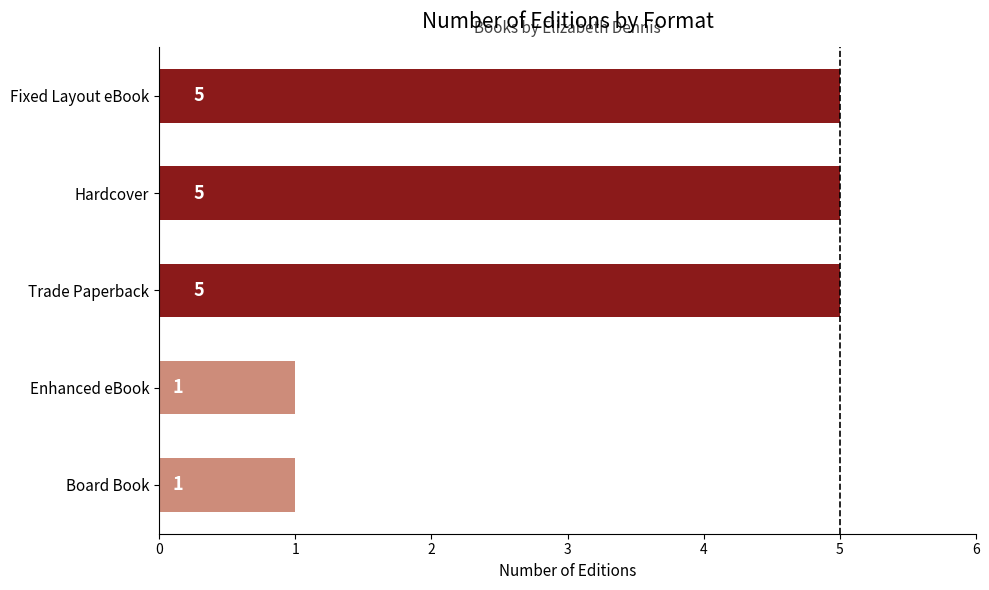

What value does the data have at Hardcover?

5